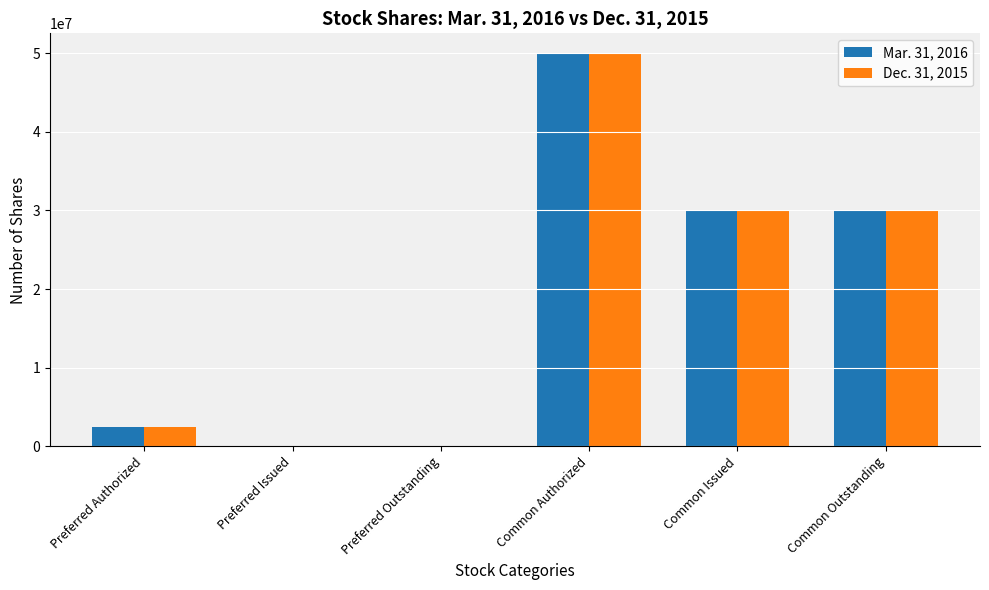

Count the number of categories in the chart.

6